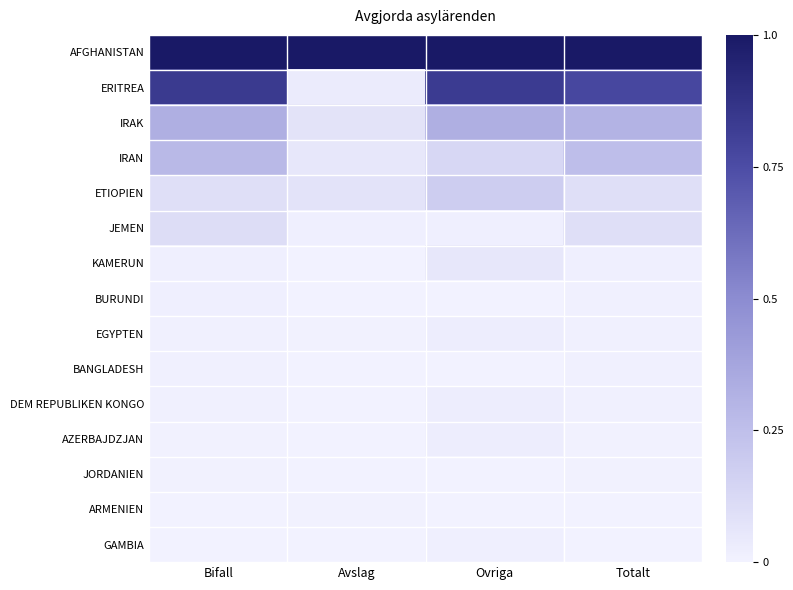

At which category does the chart reach its minimum across all series?

Avslag